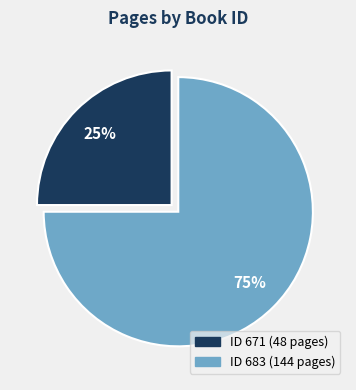

To the nearest percent, what is the average slice percentage?

50%